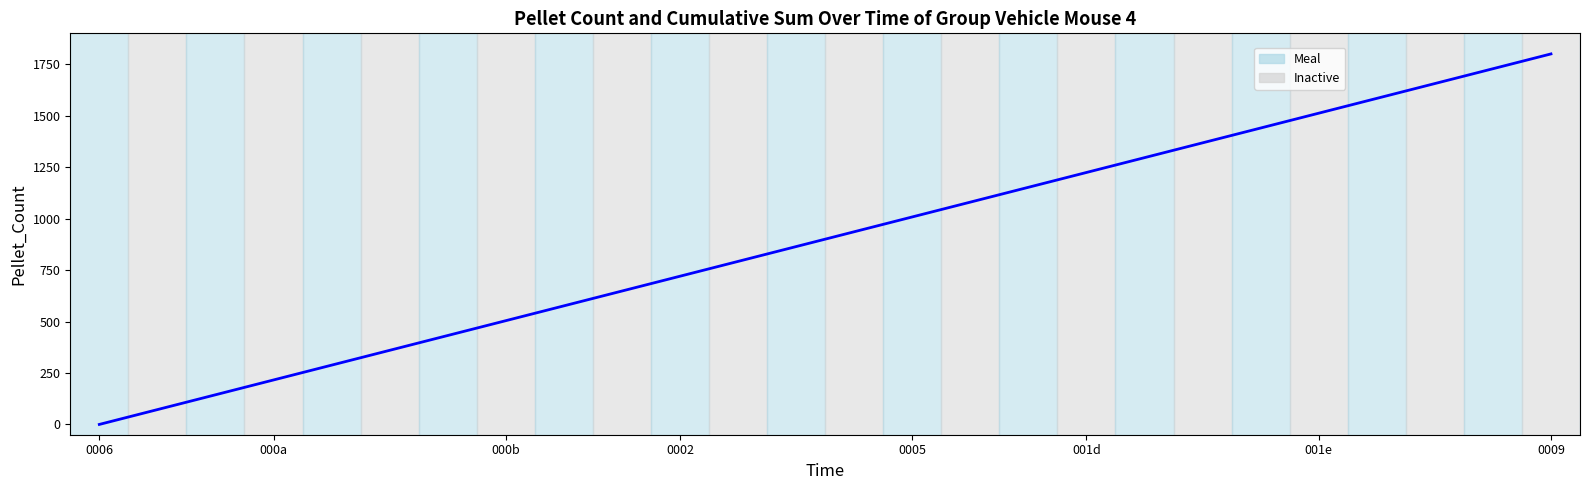

What is the maximum value shown in the chart?

1800